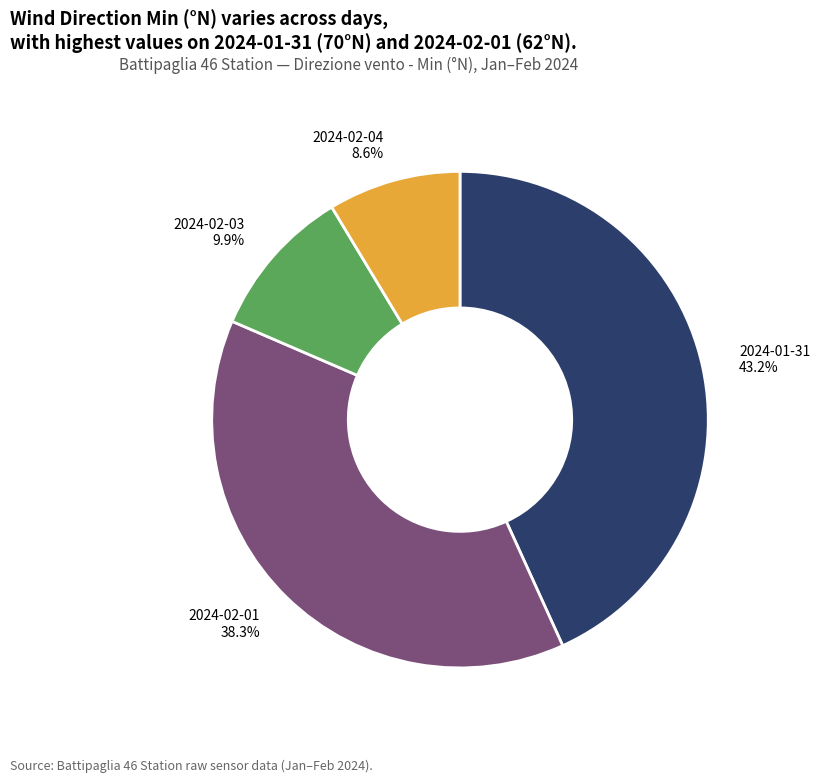

What percentage do 2024-02-01 and 2024-02-04 together represent?

46.9%